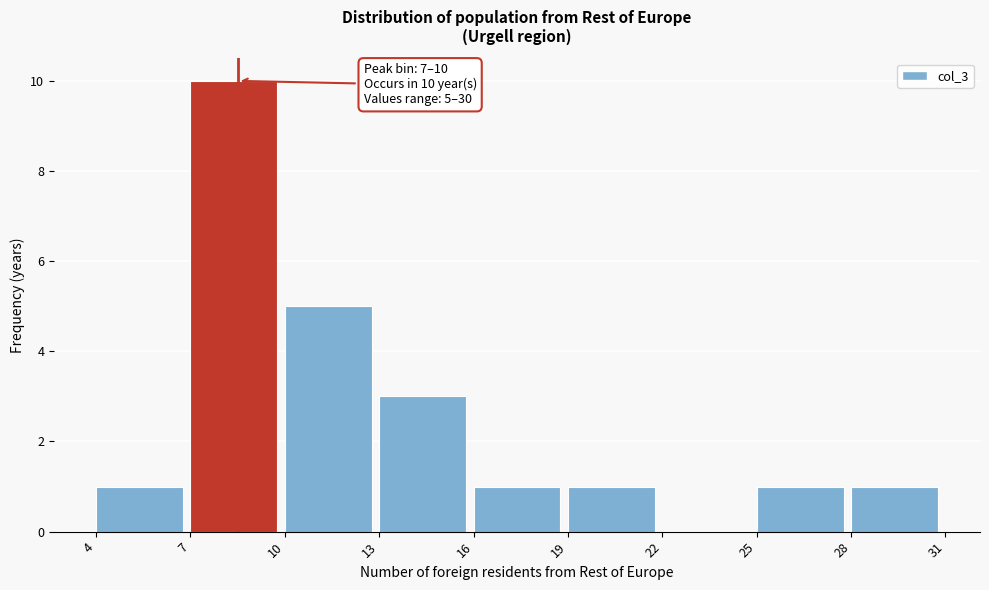

Over which range of the x-axis is the bar tallest?

7 to 10